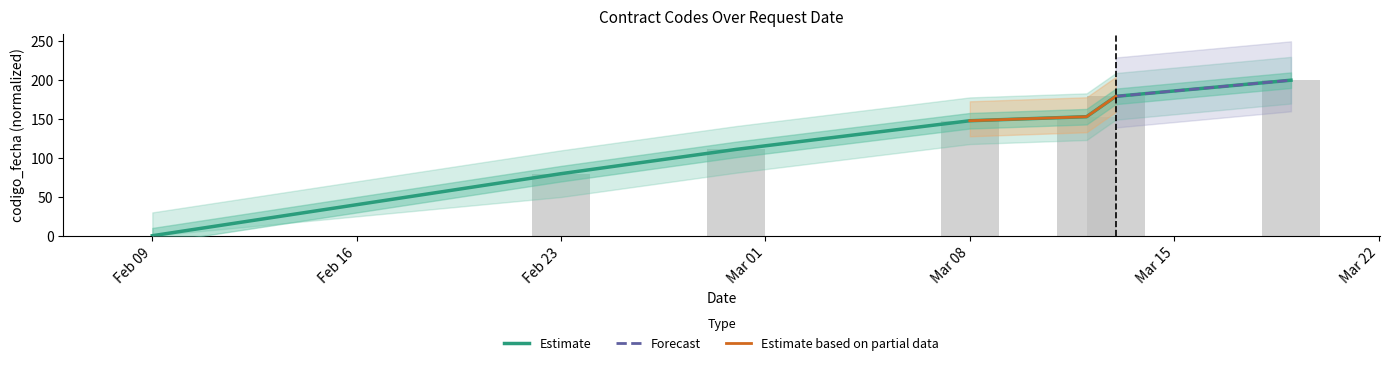

Does the chart contain any negative values?

No